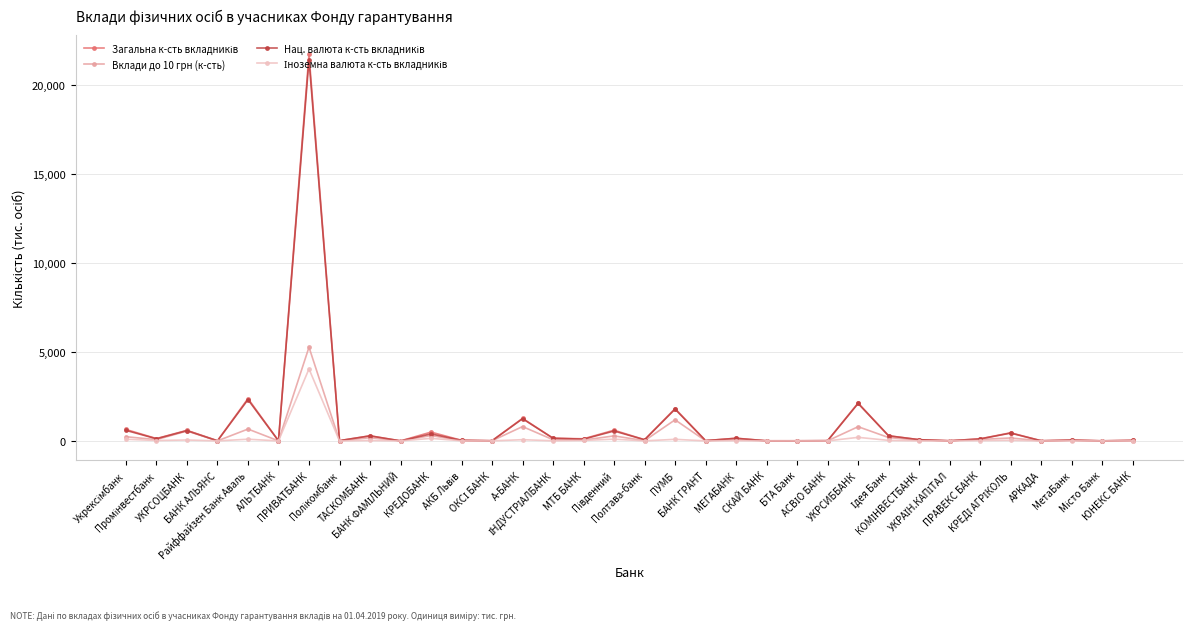

What is the greatest value displayed?

21735.0